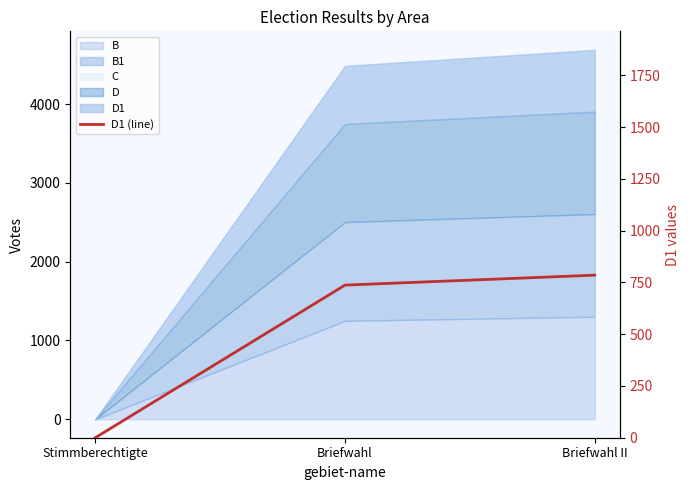

What is the difference between the maximum and second lowest values?

48